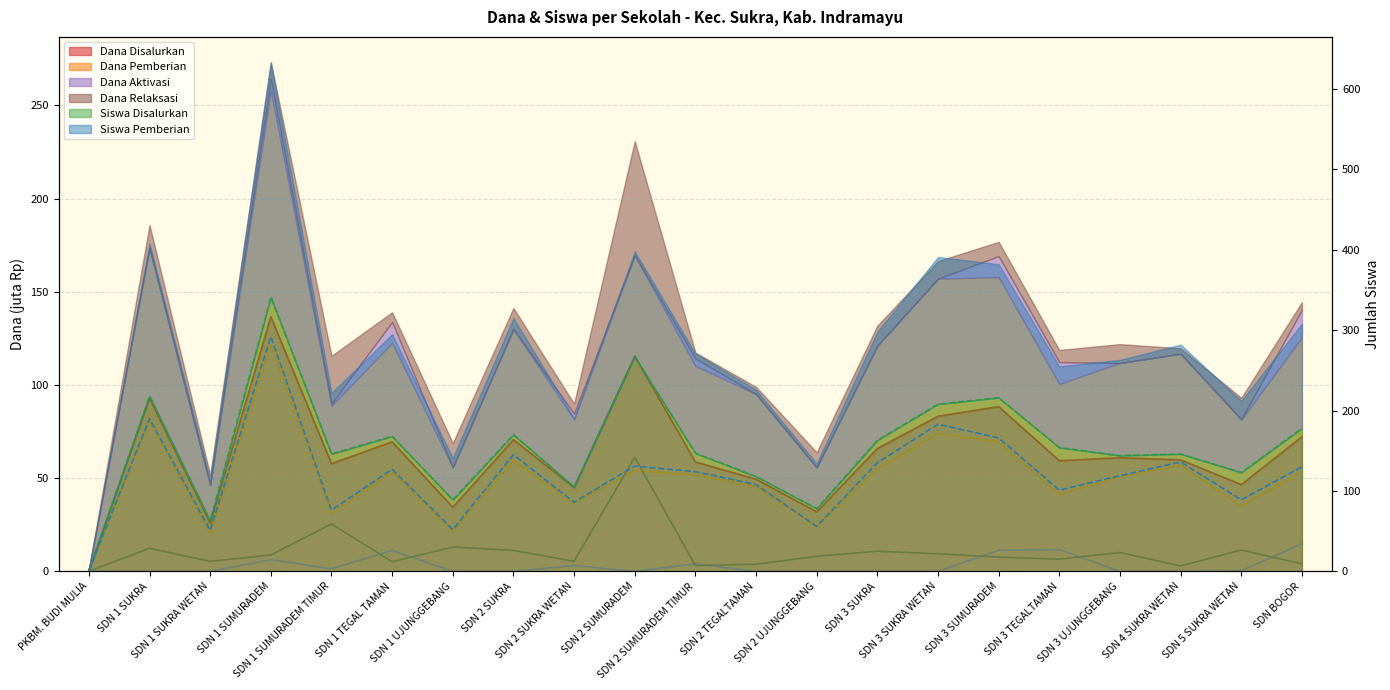

True or false: Dana Relaksasi and Dana Disalurkan intersect in this chart.

False